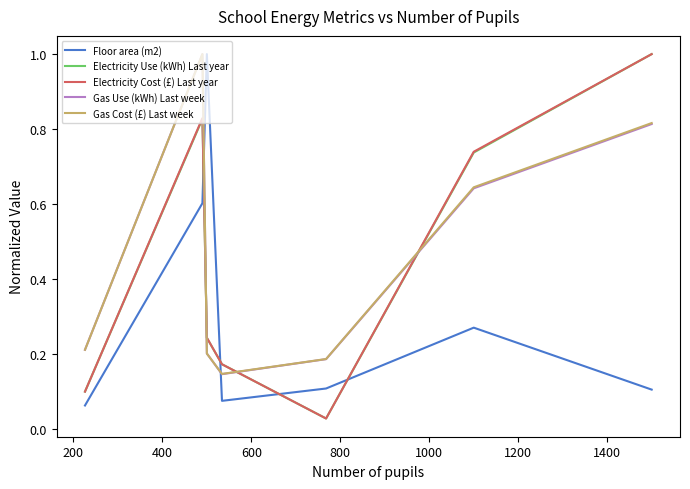

What is the highest value of the Gas Cost (£) Last week series?

1.0